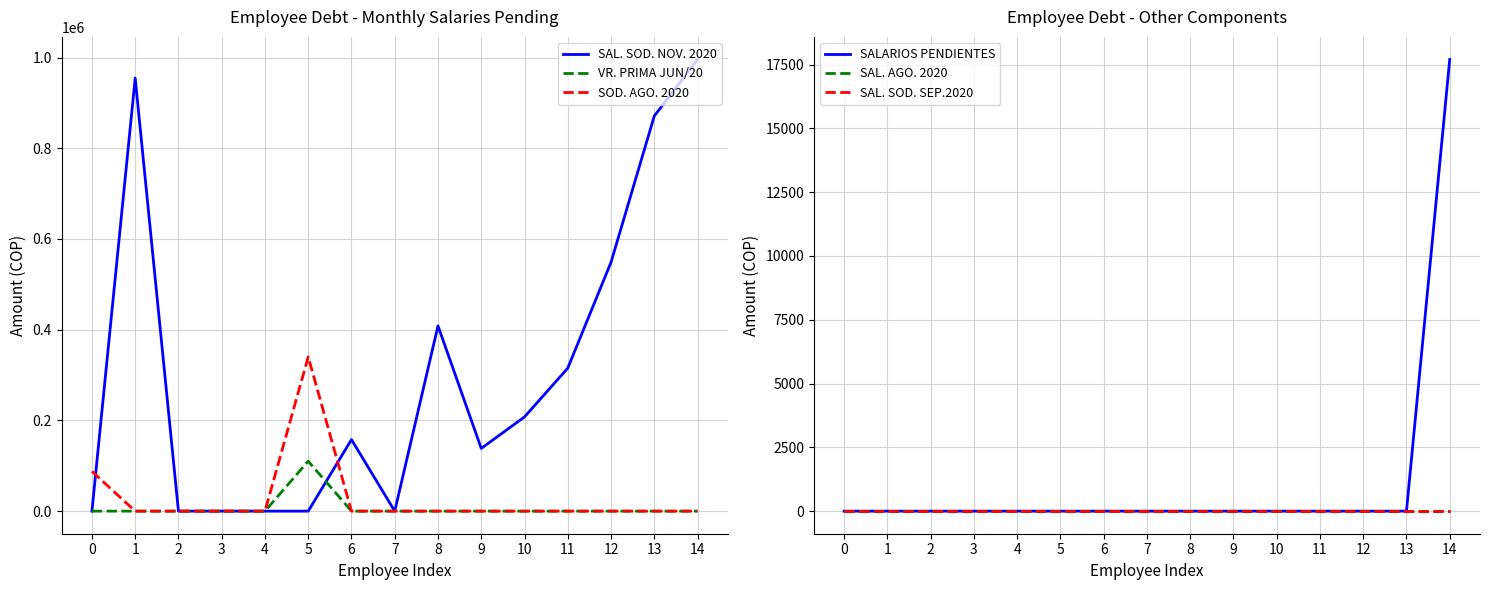

How many data points in SOD. AGO. 2020 are above 0?

2